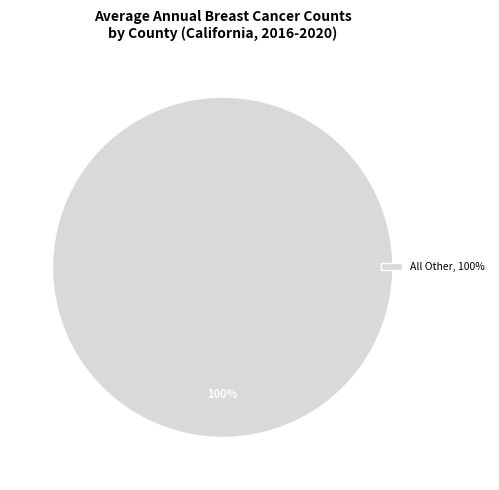

To the nearest percent, what percentage of the pie is All Other, 100%?

100%